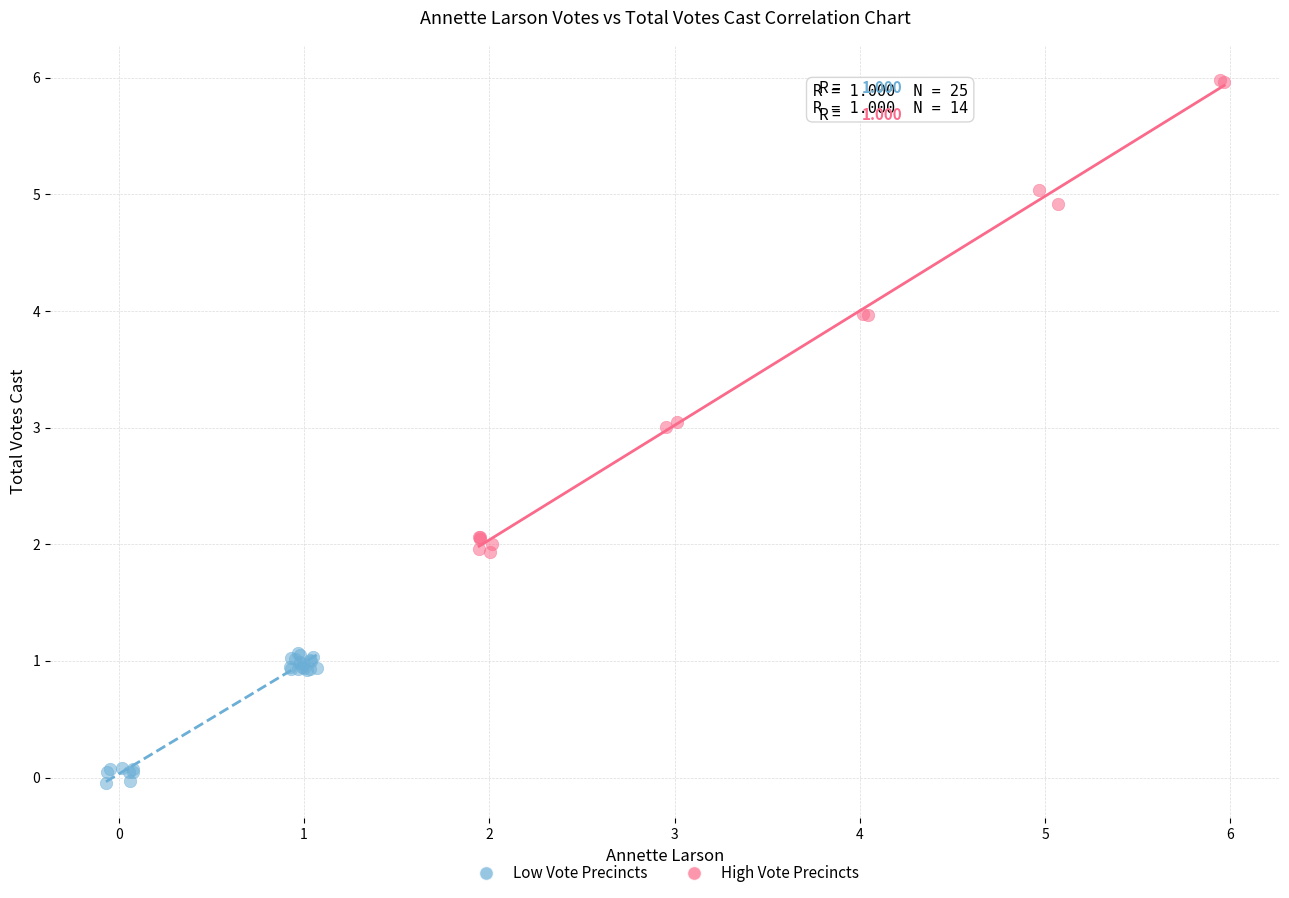

Which series has the largest Y range (max minus min)?

High Vote Precincts